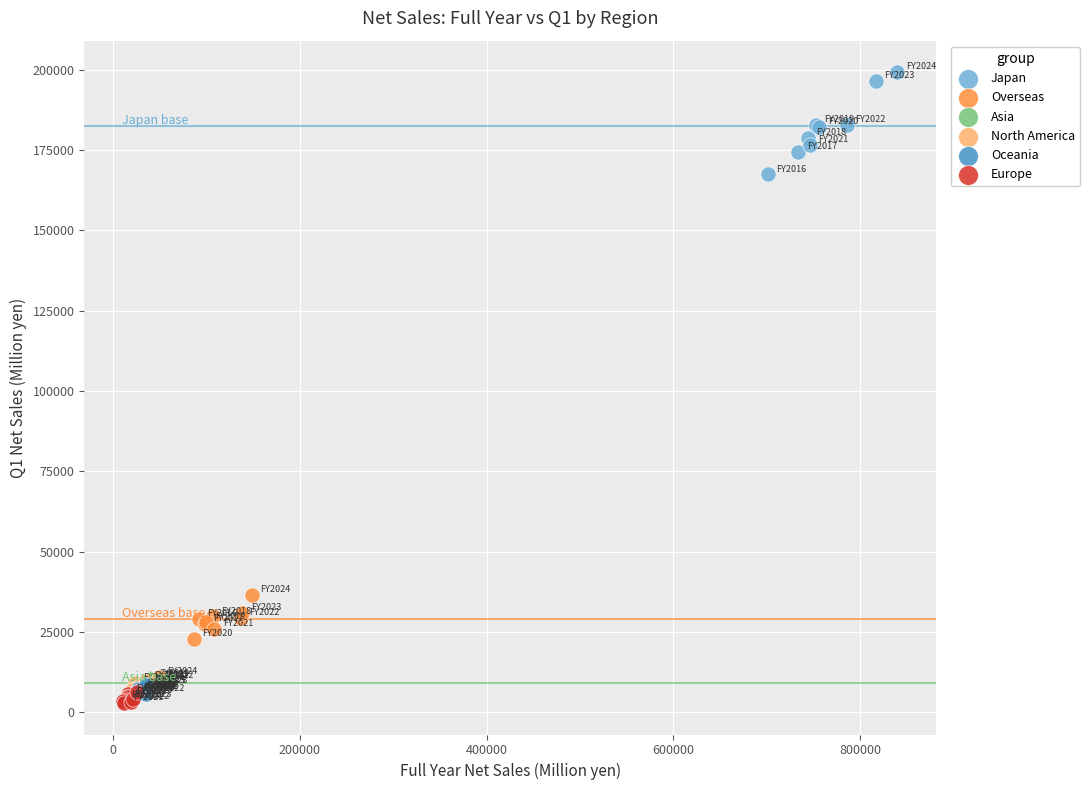

Which series has the widest spread of Y values?

Japan